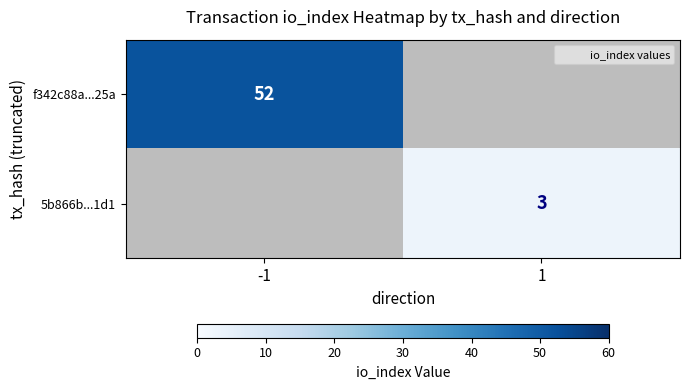

Which category has the lowest value across all series?

-1